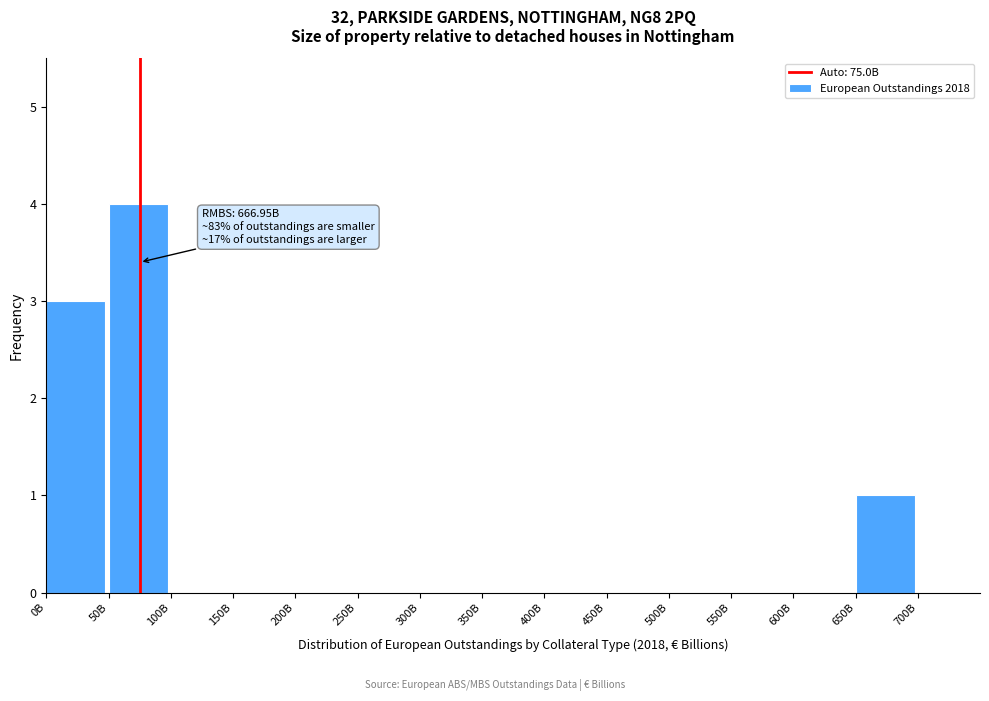

Reading left to right, transcribe all the data shown in this chart.

0B=3	50B=4	100B=0	150B=0	200B=0	250B=0	300B=0	350B=0	400B=0	450B=0	500B=0	550B=0	600B=0	650B=1